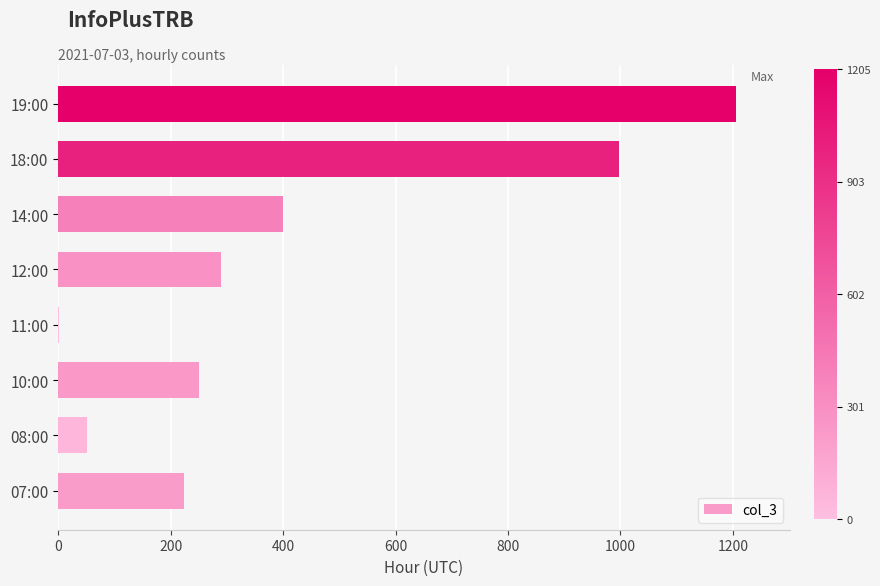

Approximately how many times larger is the value at 18:00 compared to 07:00?

4.5